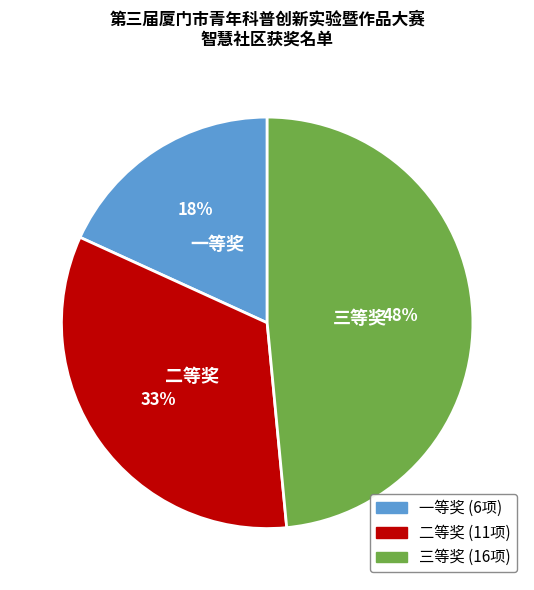

To the nearest percent, what is the difference between the largest and smallest slice percentages?

30%